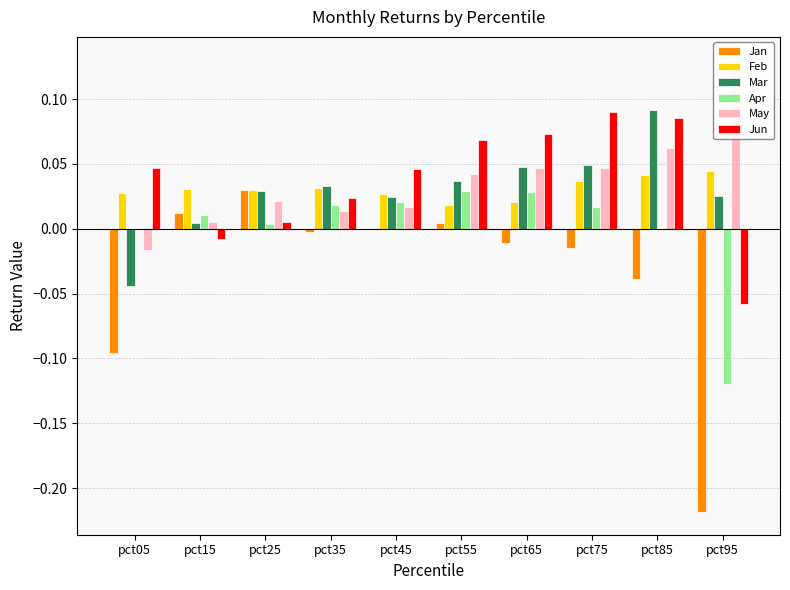

At which label does May reach its minimum?

pct05